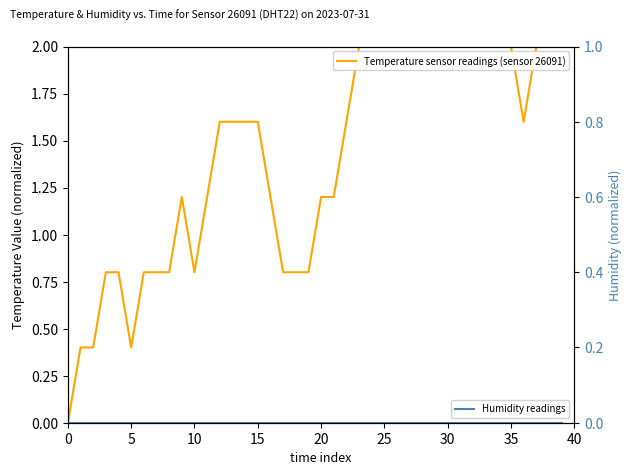

Which series has the largest total across all categories?

Temperature sensor readings (sensor 26091)